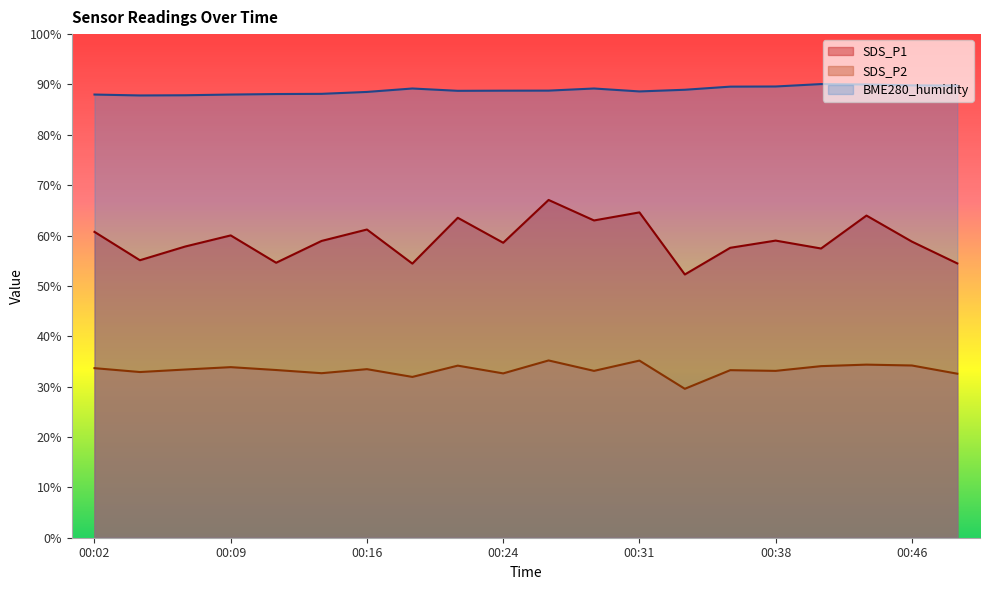

What is the value of the SDS_P2 point at the 5th from the left?

33.3